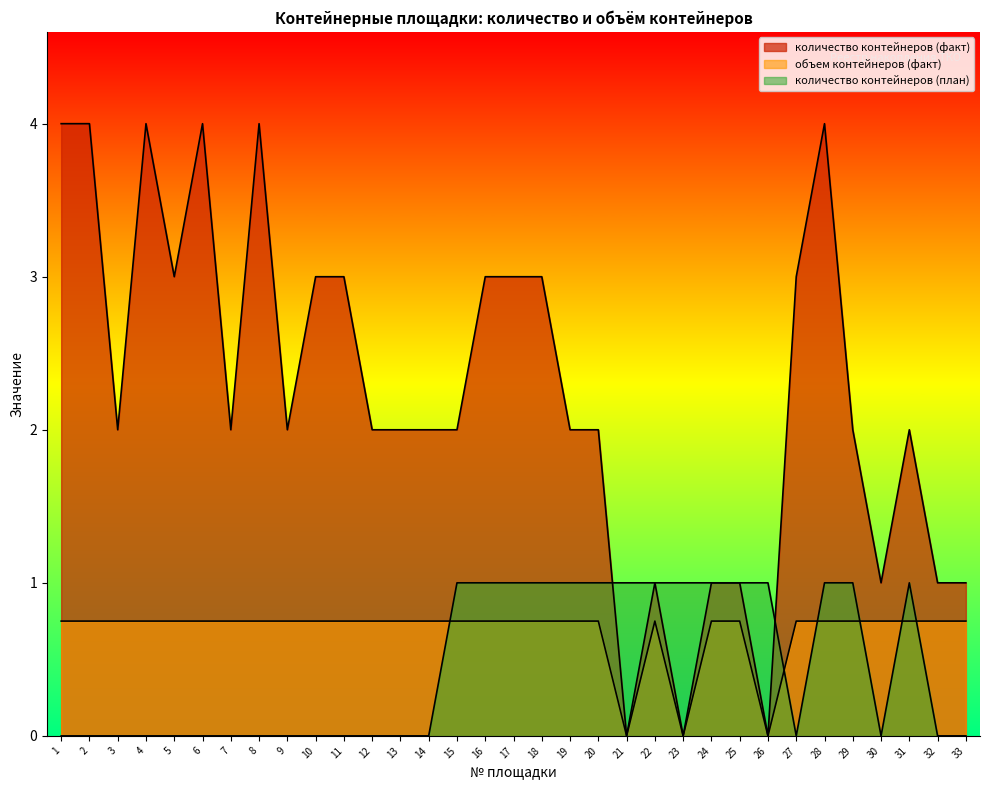

At how many categories does at least one series exceed 2?

13